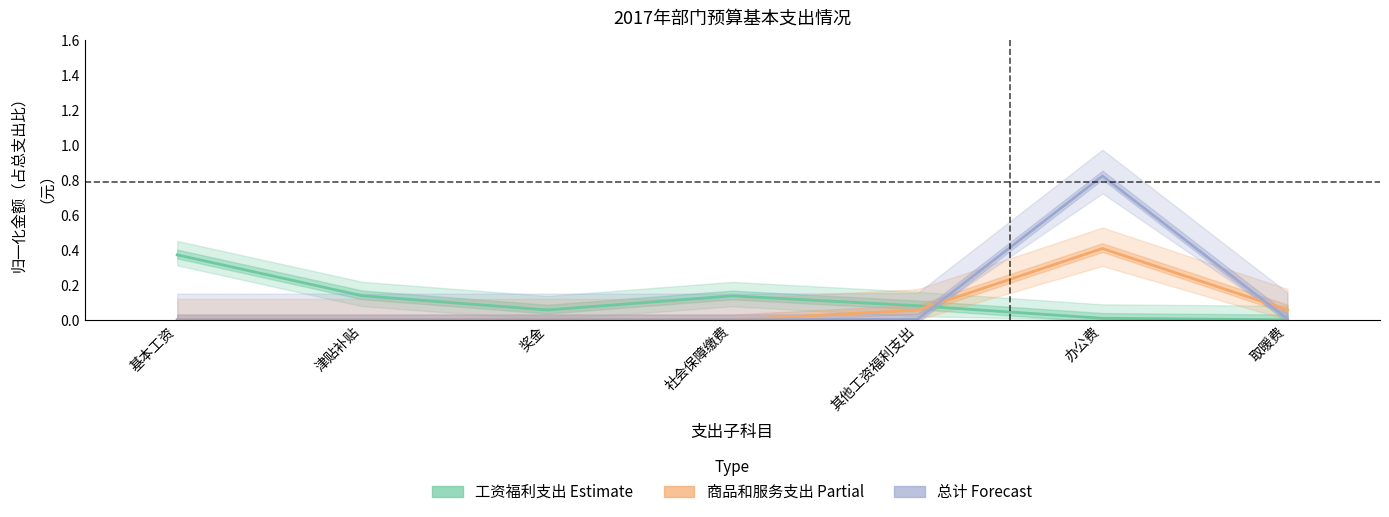

Which has a higher value, 社会保障缴费 or 办公费?

社会保障缴费